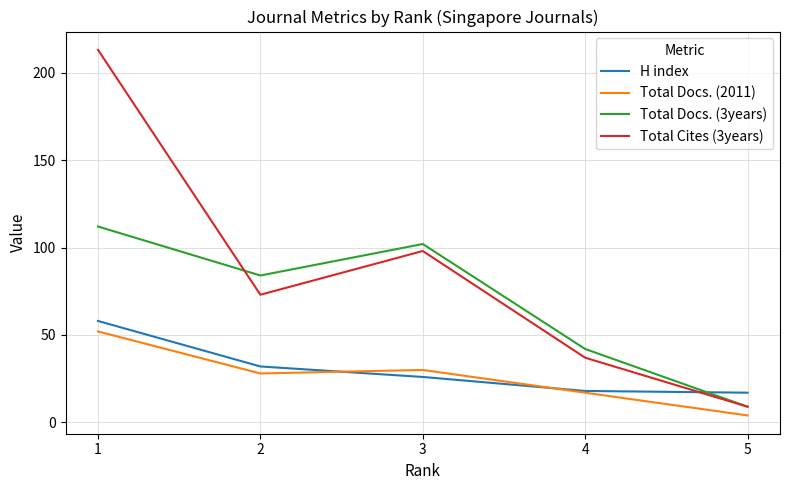

What is the difference between the Total Cites (3years) values at 2 and 3?

25